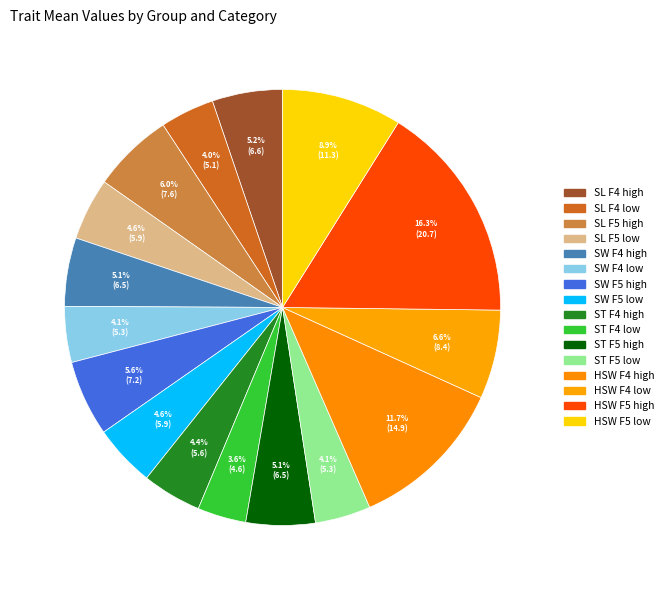

To the nearest percent, what is the average slice percentage?

6%